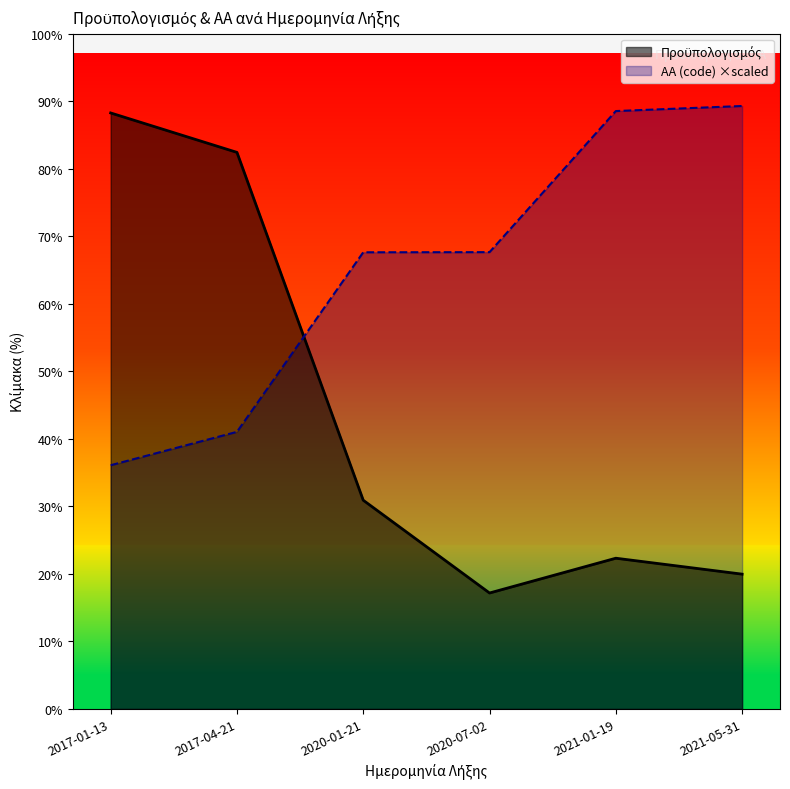

At which label does Προϋπολογισμός first exceed 4500000?

2017-01-13